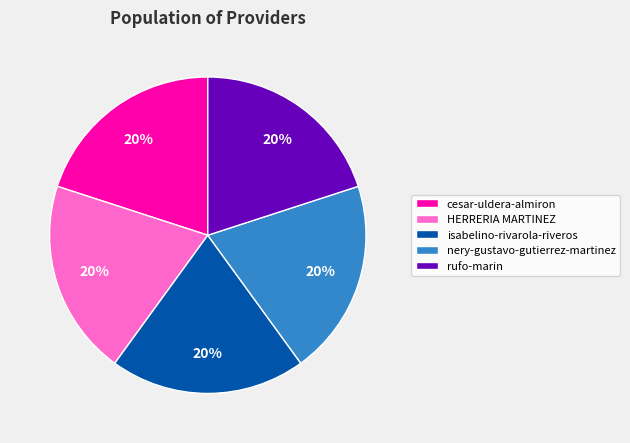

To the nearest percent, what percentage of the pie is cesar-uldera-almiron?

20%